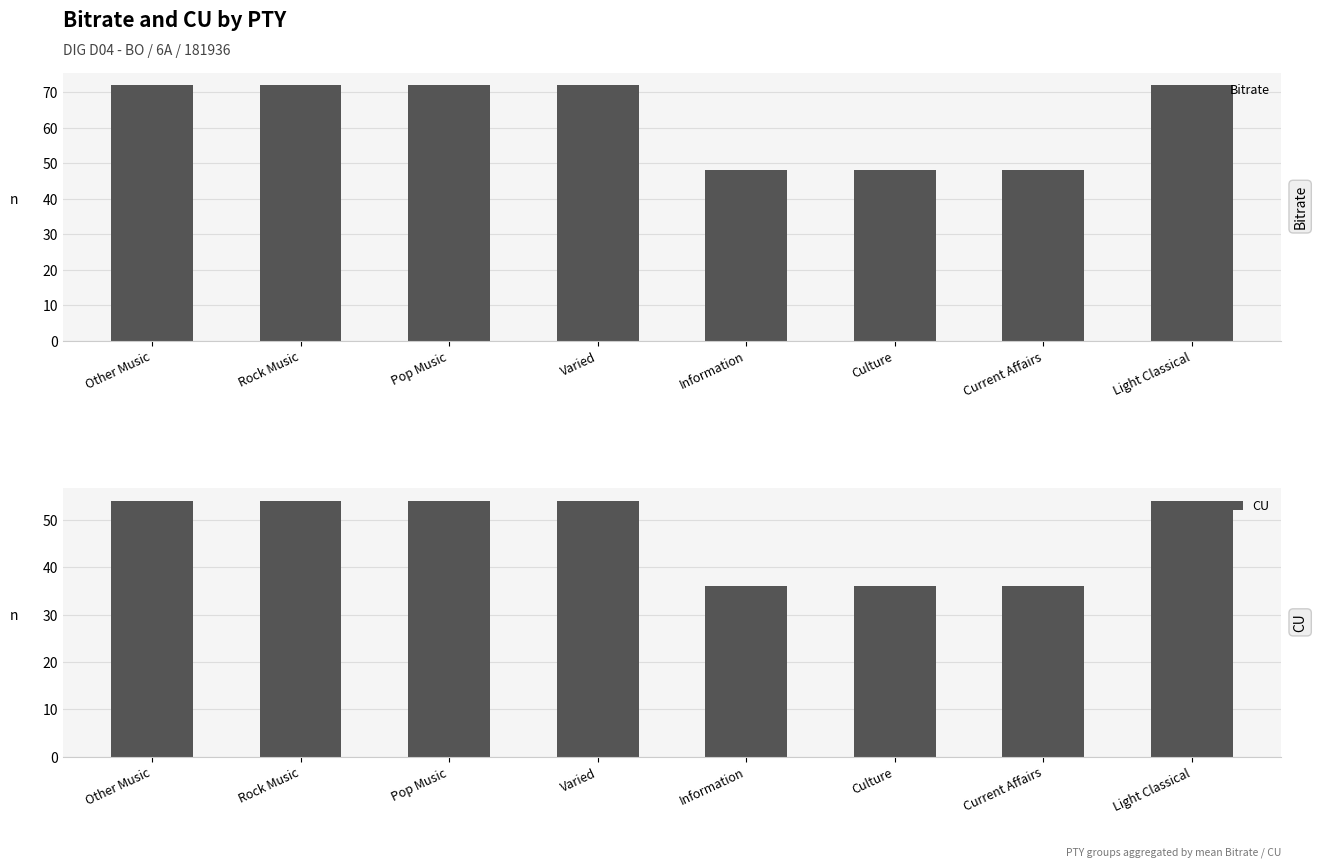

What is the label of the 8th bar from the right?

Other Music